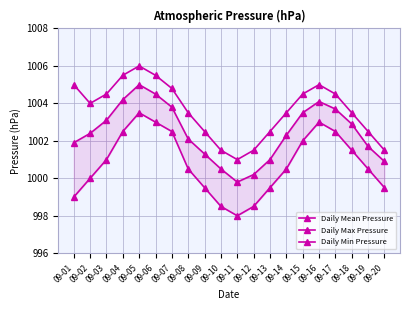

Read the Daily Max Pressure value at 09-07.

1004.8